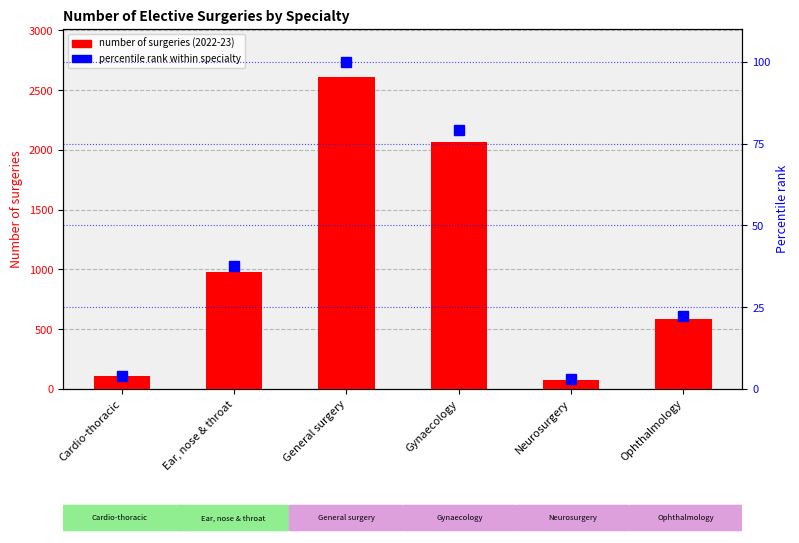

Which label corresponds to the smallest value in the chart?

Neurosurgery